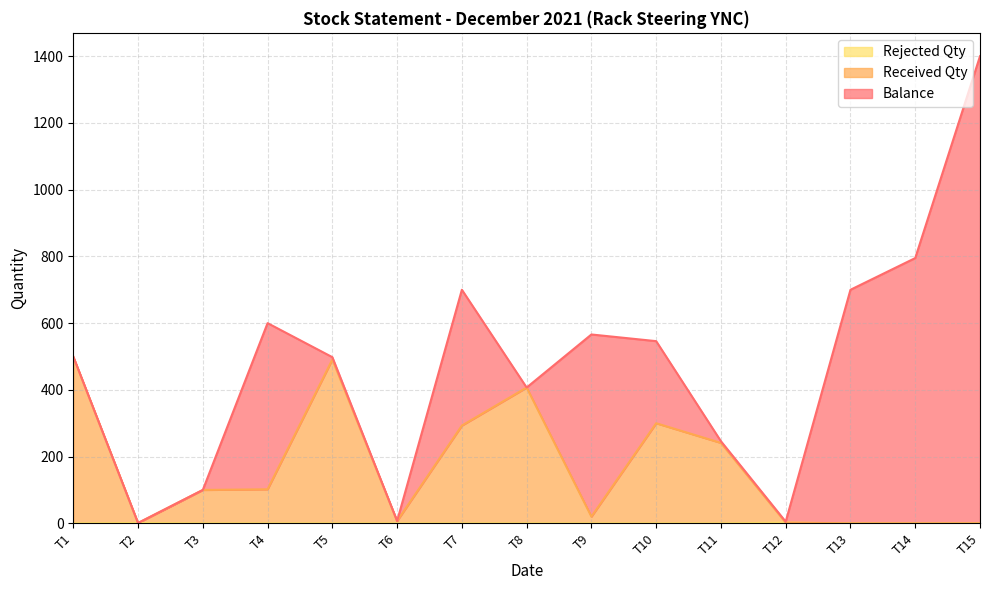

How many lines are shown in the chart?

3